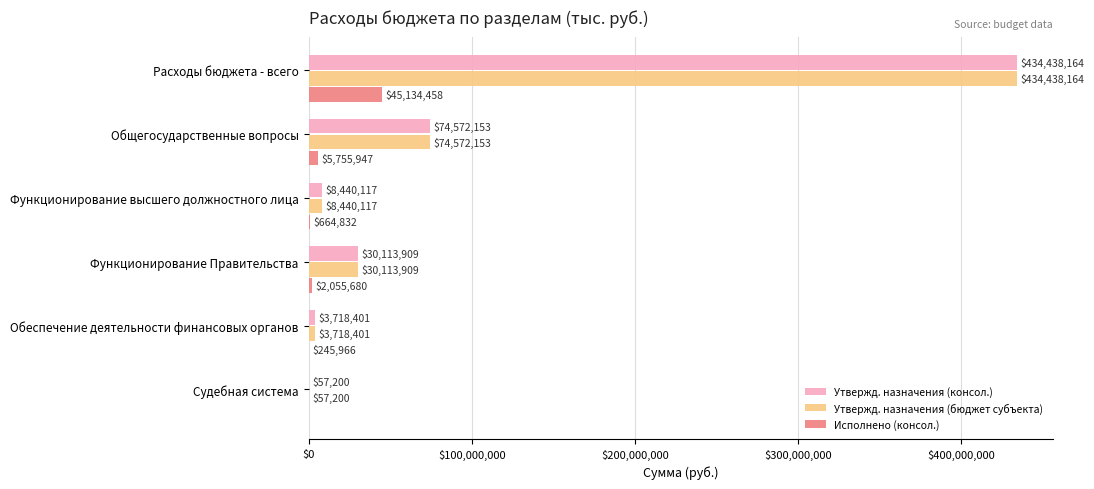

What is the highest value of the Утвержд. назначения (бюджет субъекта) series?

434438164.1